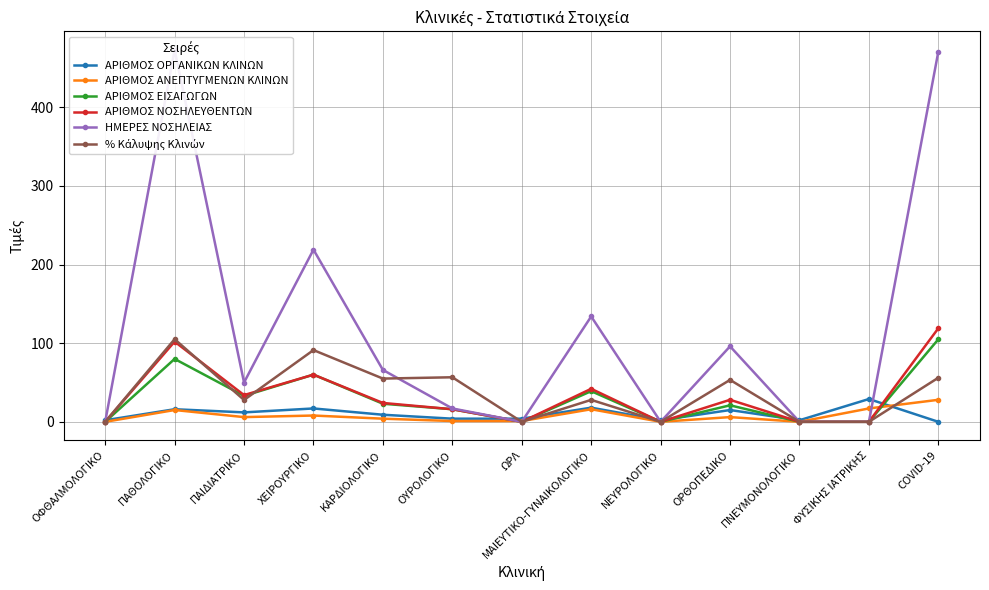

Which category has the lowest value in the ΑΡΙΘΜΟΣ ΟΡΓΑΝΙΚΩΝ ΚΛΙΝΩΝ series?

COVID-19